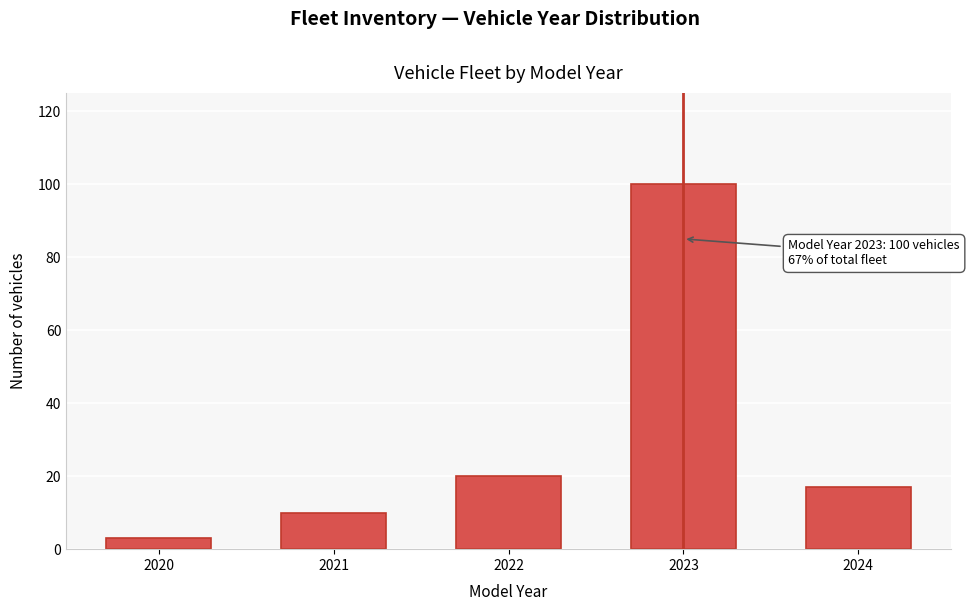

Reading right to left, extract all data points from this chart.

2024=17	2023=100	2022=20	2021=10	2020=3